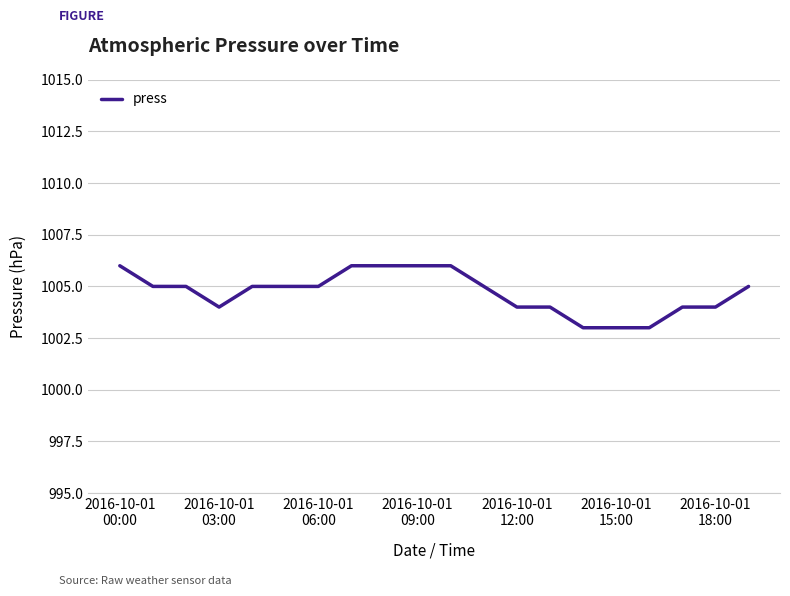

What is the greatest value displayed?

1006